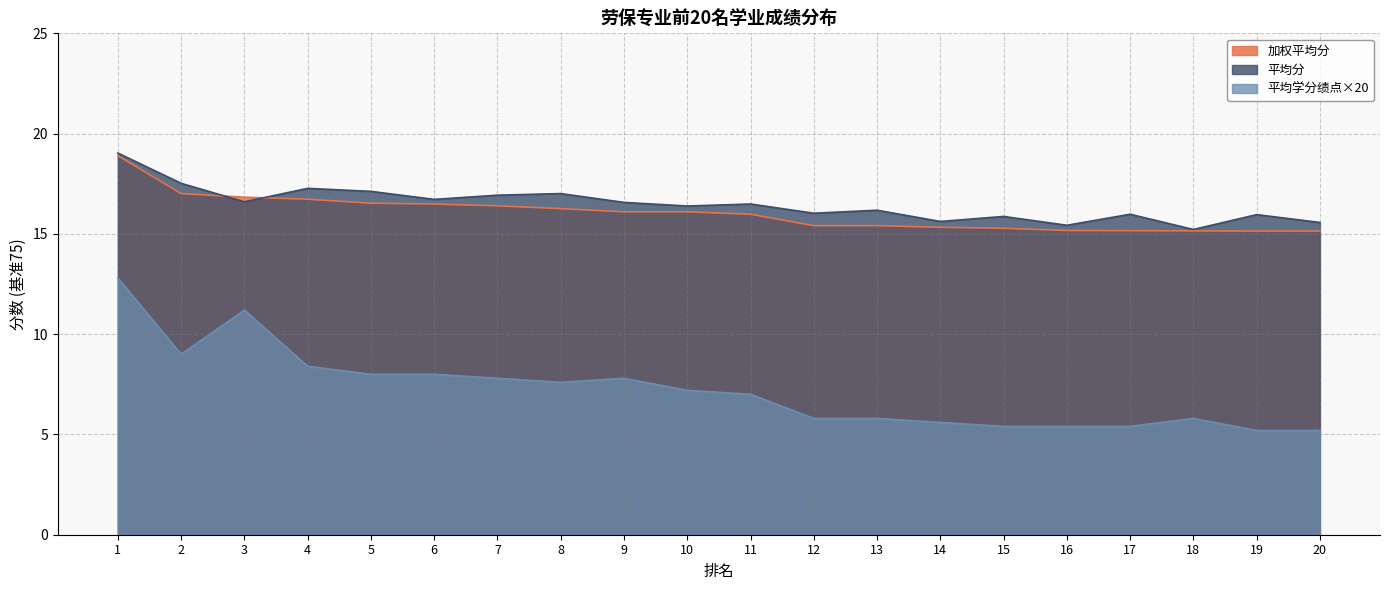

What is the value of the 平均分 point at the 20th from the left?

15.6